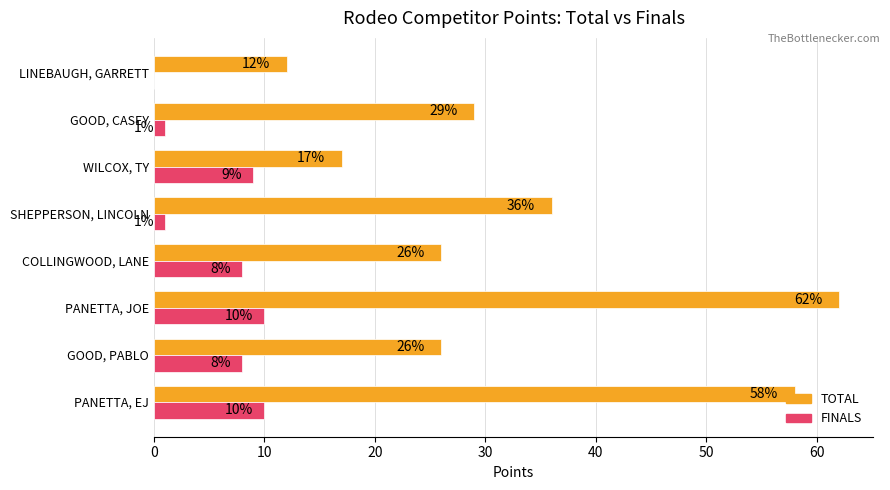

The value of TOTAL at SHEPPERSON, LINCOLN is 12. True or false?

False